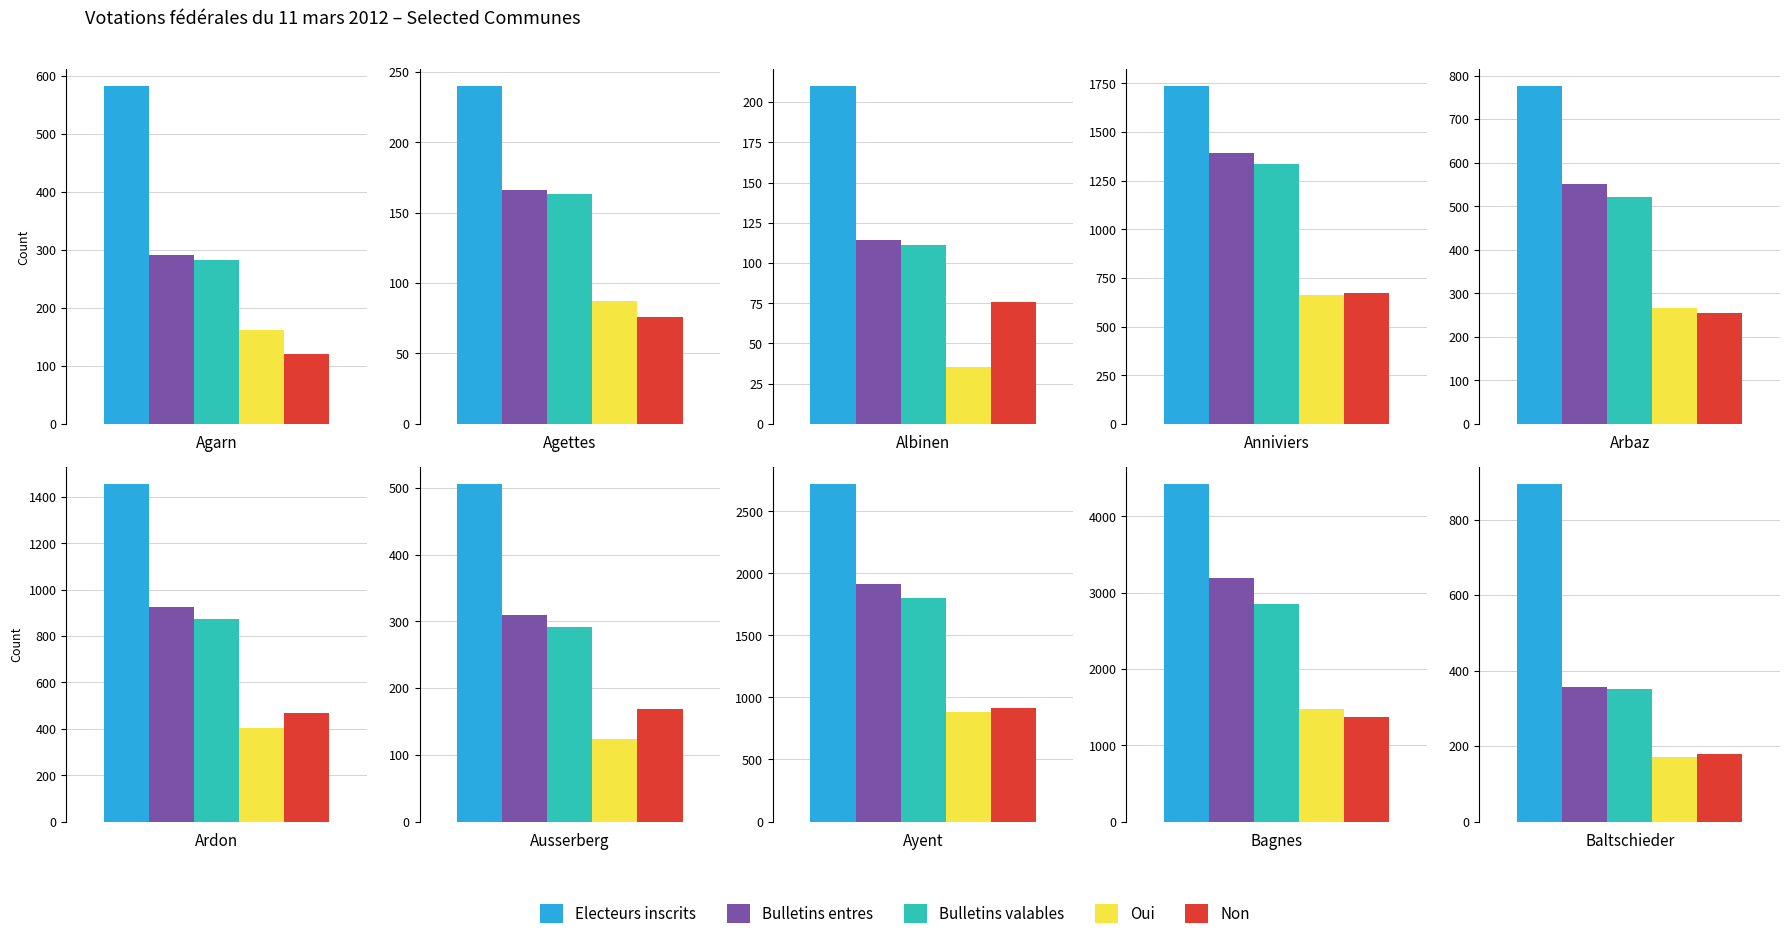

Is the value of Bulletins entres at Ardon greater than the value of Electeurs inscrits at Anniviers?

No